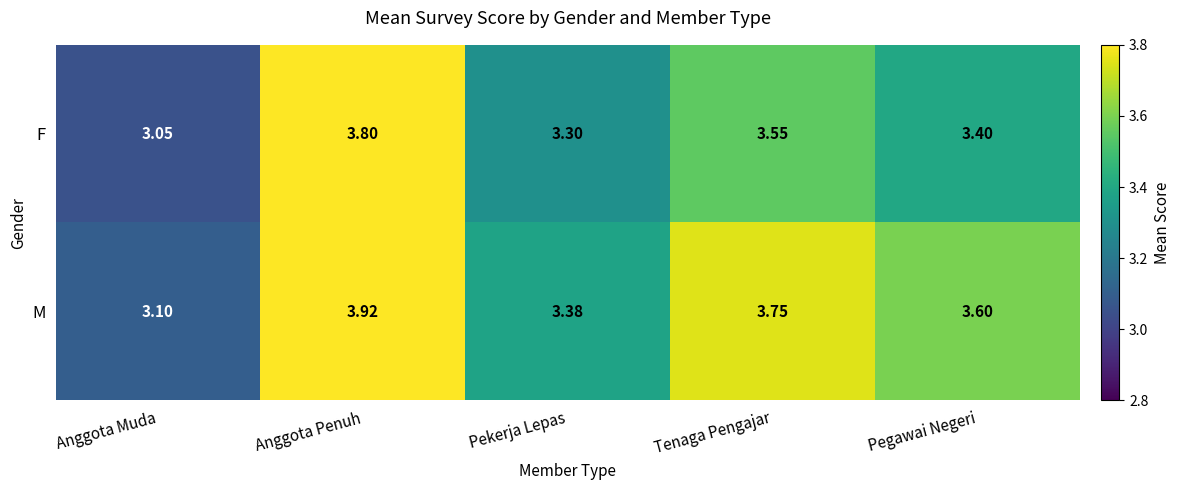

At which label is F closest to 3?

Anggota Muda